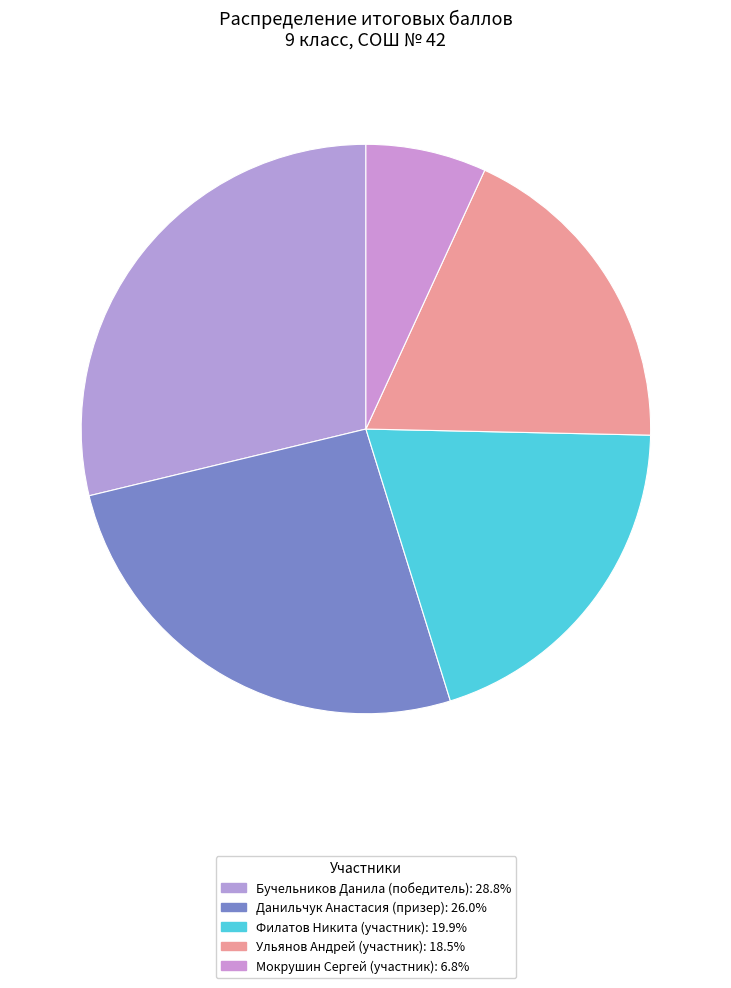

What percentage is the Ульянов Андрей (участник) slice, to the nearest percent?

18%